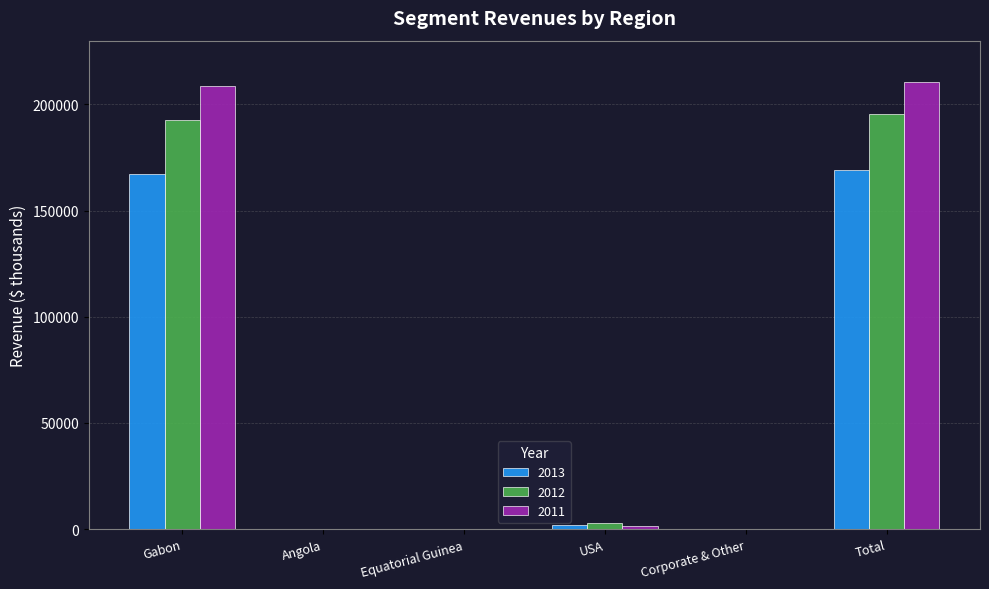

Between Corporate & Other and Total, which series saw the biggest shift?

2011